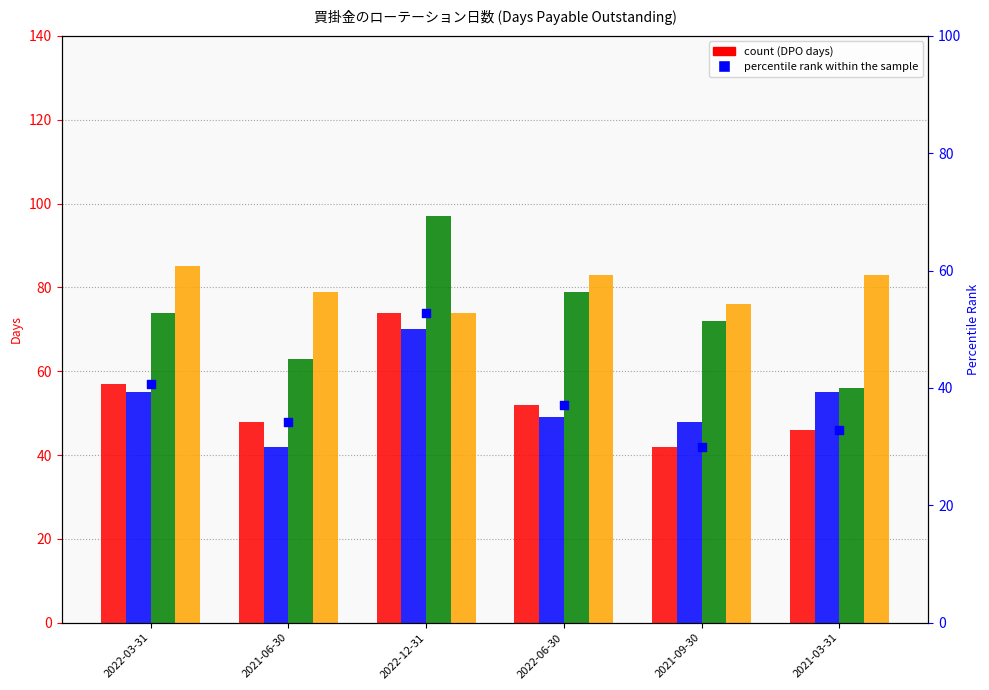

Which series contains the lowest Y value?

percentile rank within the sample